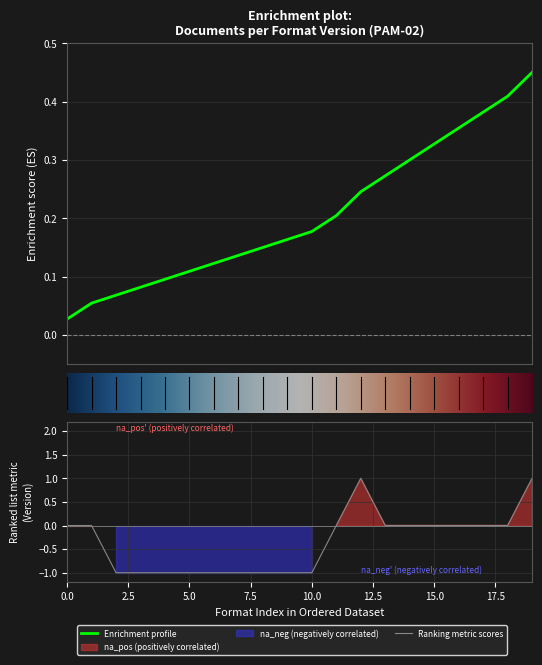

What is the difference between the maximum and minimum values?

2